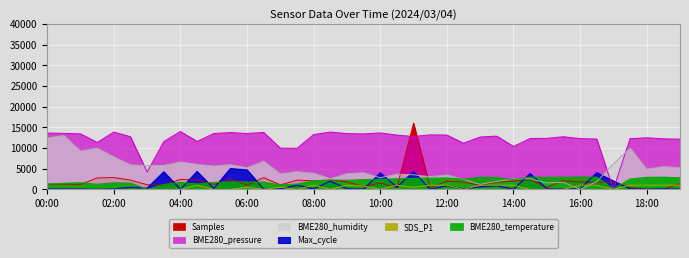

What is the difference between the maximum and second lowest values in the BME280_temperature series?

2880.5